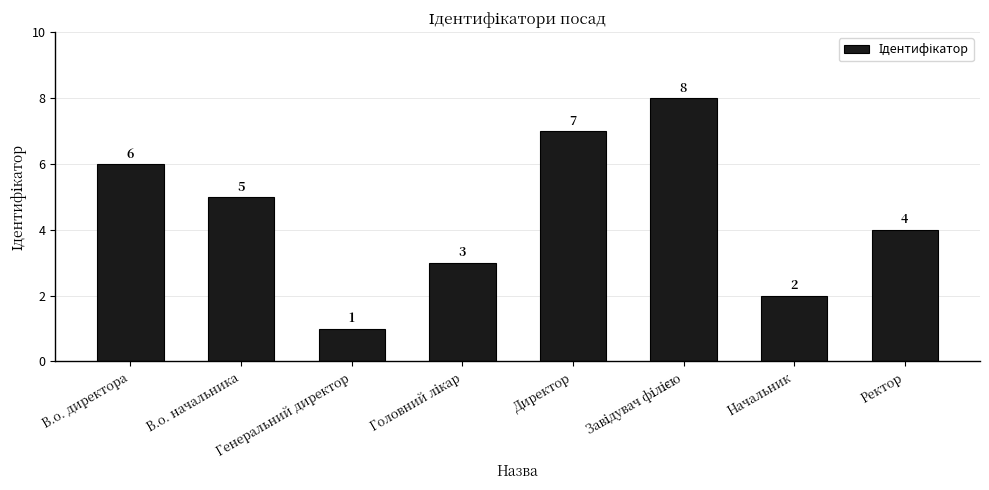

What is the sum of all values?

36